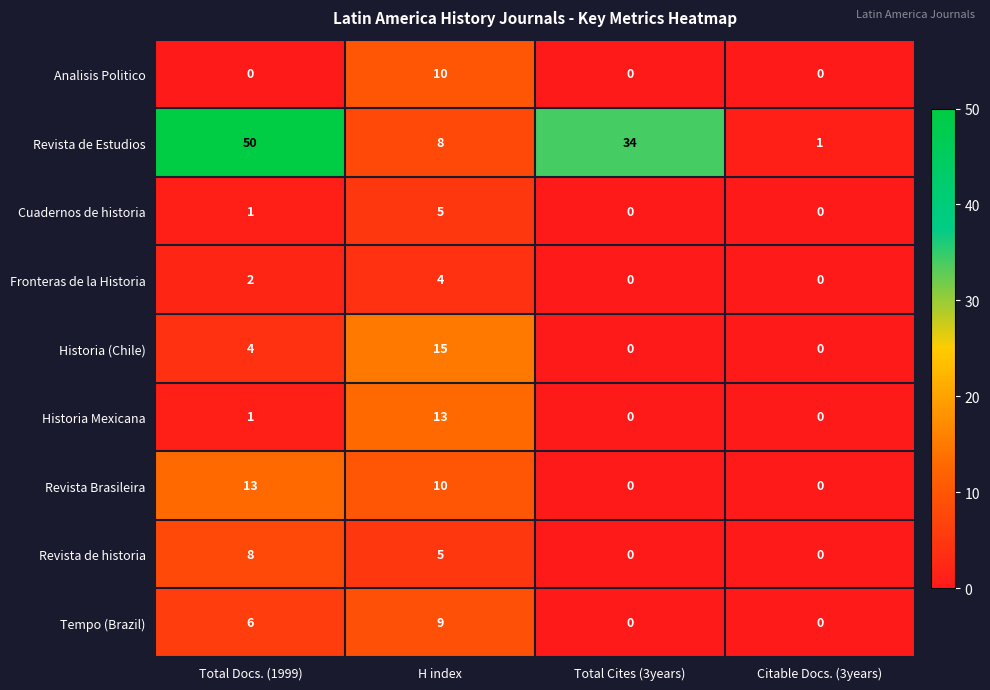

At which label is Historia Mexicana closest to 6?

Total Docs. (1999)